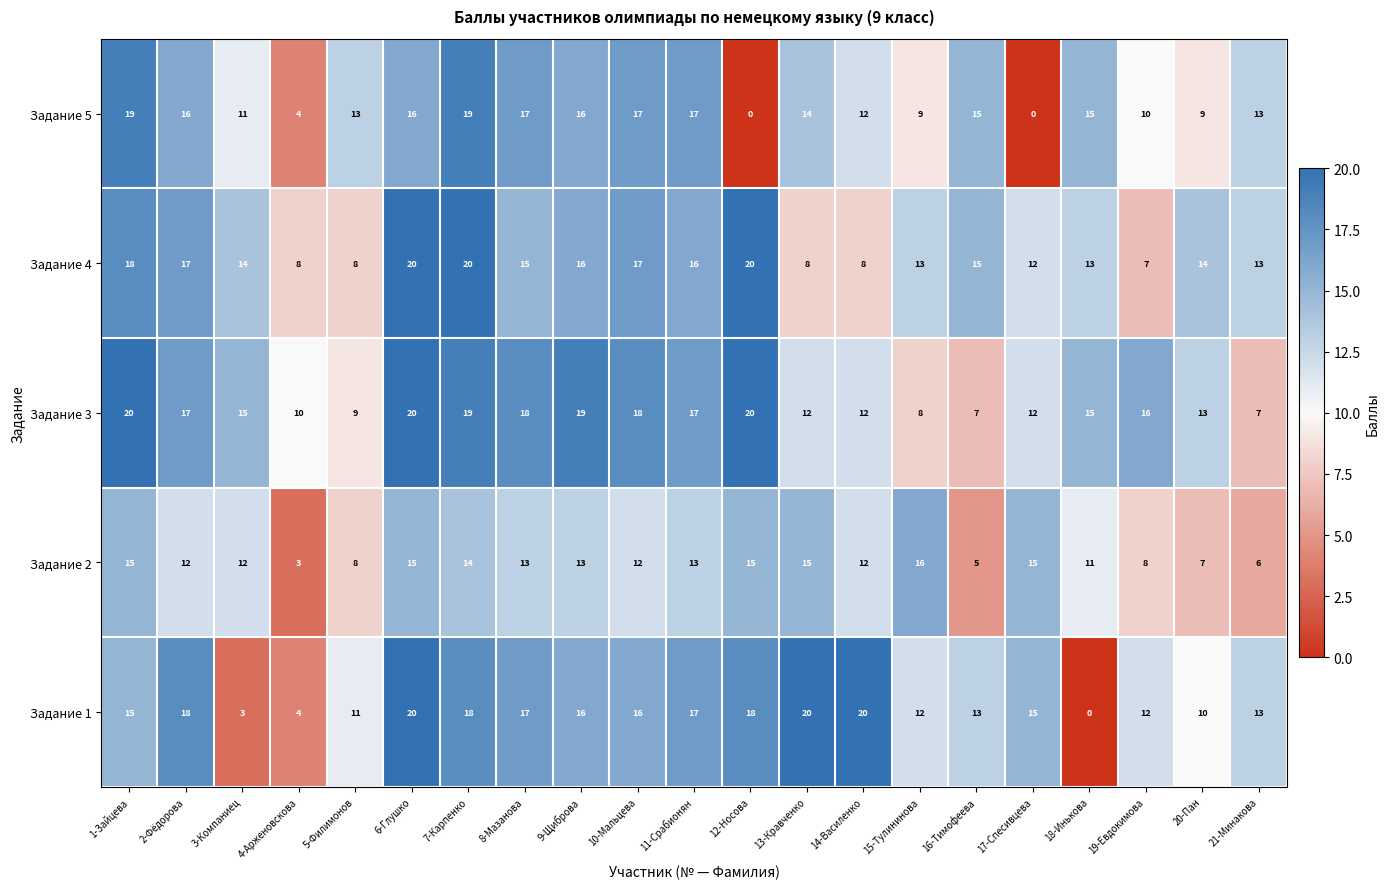

What is the difference between the maximum and second lowest values in the Задание 1 series?

17